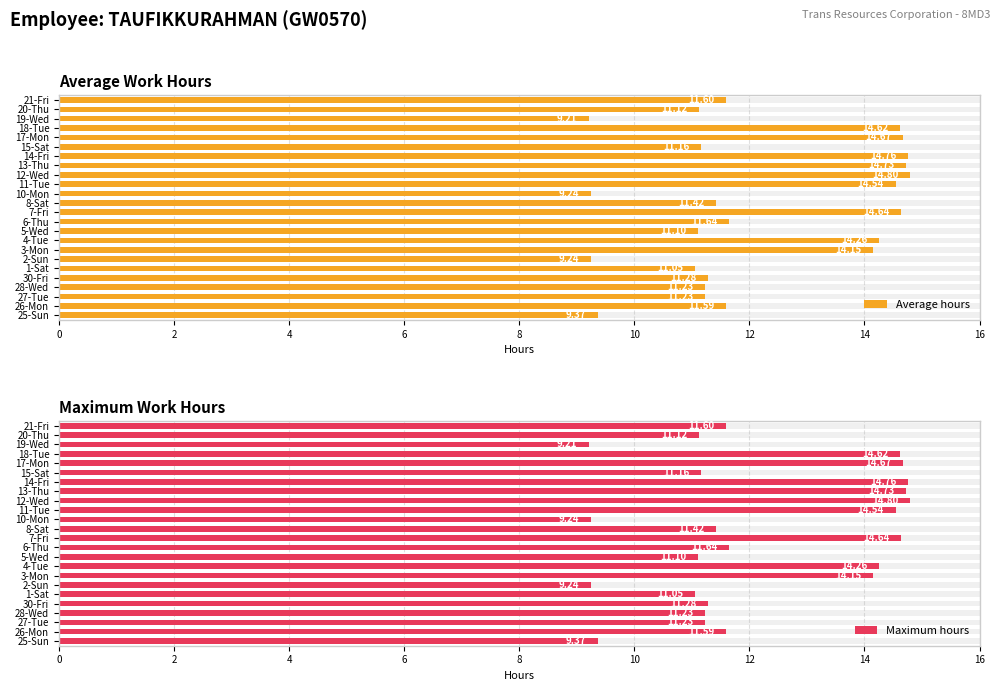

What is the average value of the Maximum hours series?

12.2